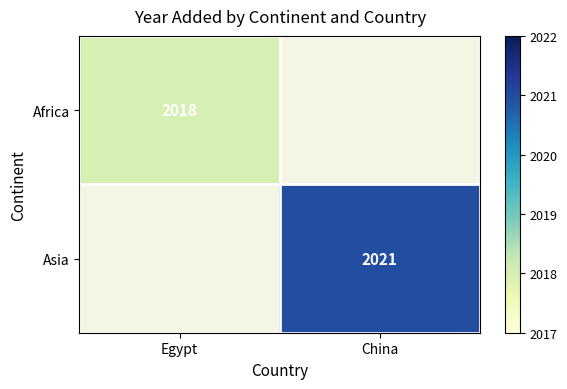

The Africa series shows 2018 at Egypt. True or false?

True